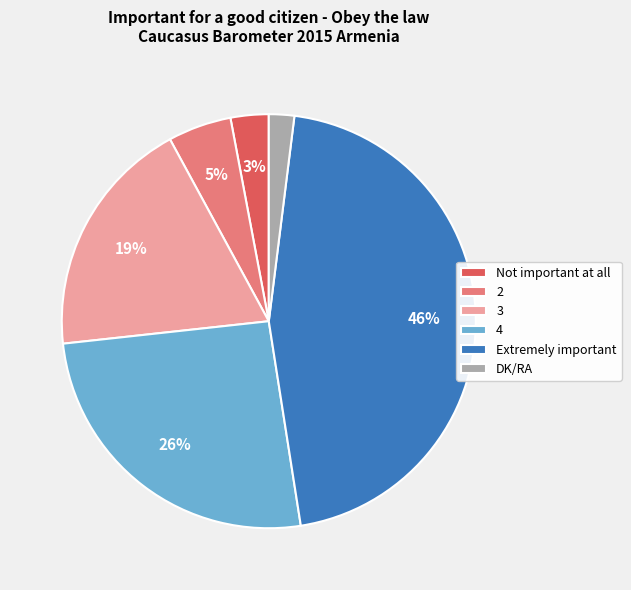

Does any single category account for the majority?

No